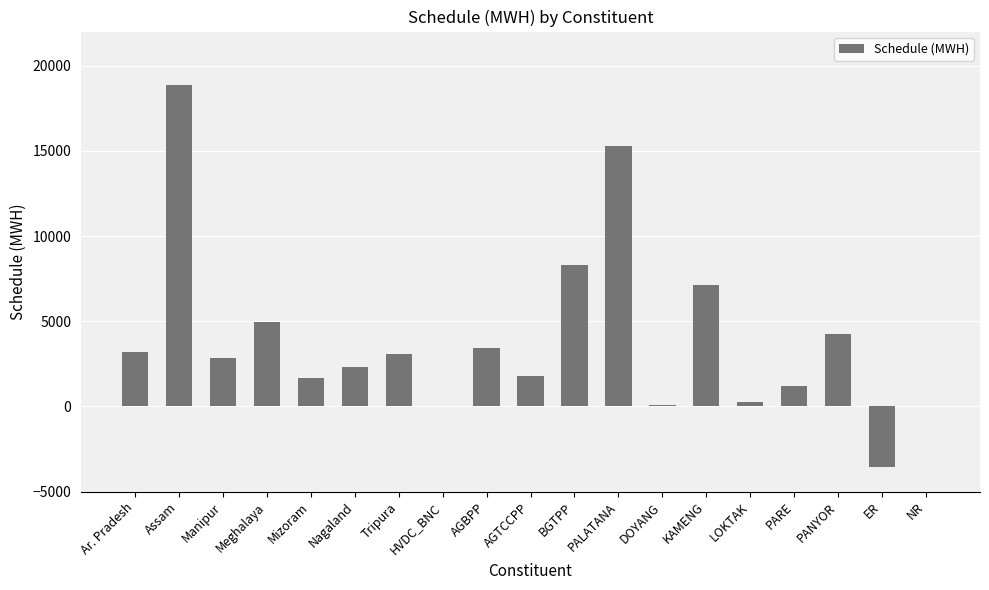

What is the maximum value shown in the chart?

18872.8